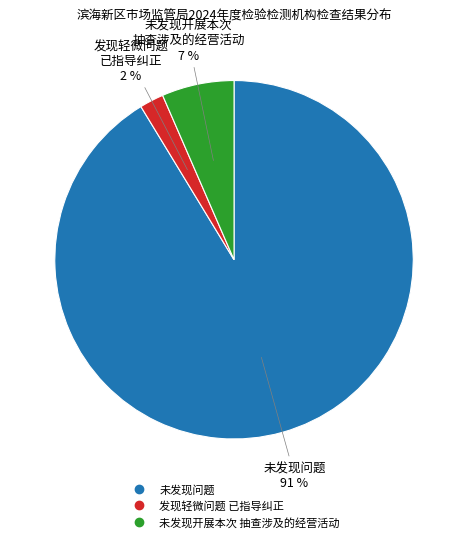

To the nearest percent, what is the average slice percentage?

33%